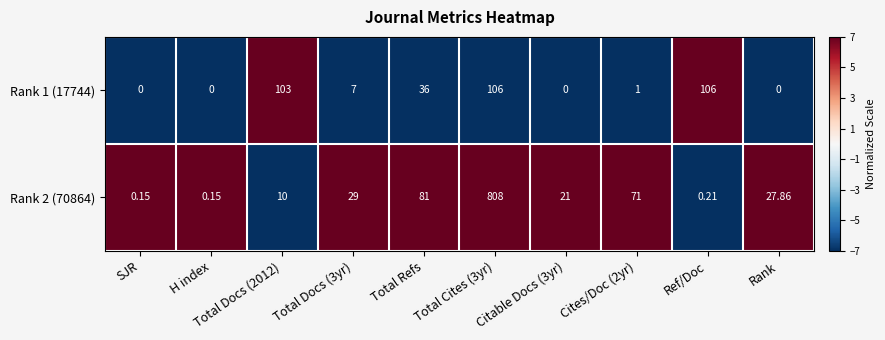

Is the value of Rank 2 (70864) at Total Docs (2012) greater than the value of Rank 1 (17744) at H index?

Yes